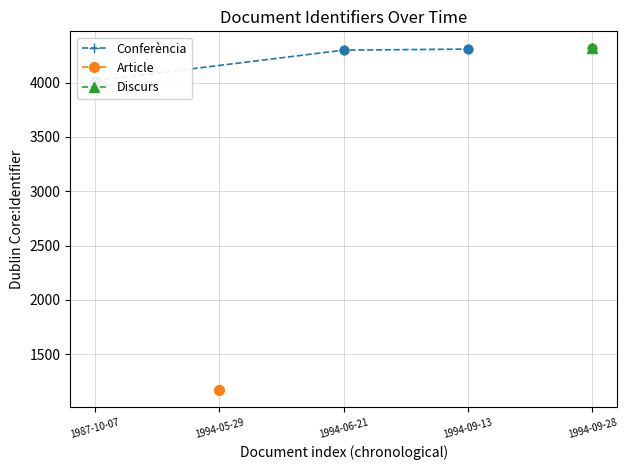

Which has a higher value, 1987-10-07 or 1994-09-13?

1994-09-13